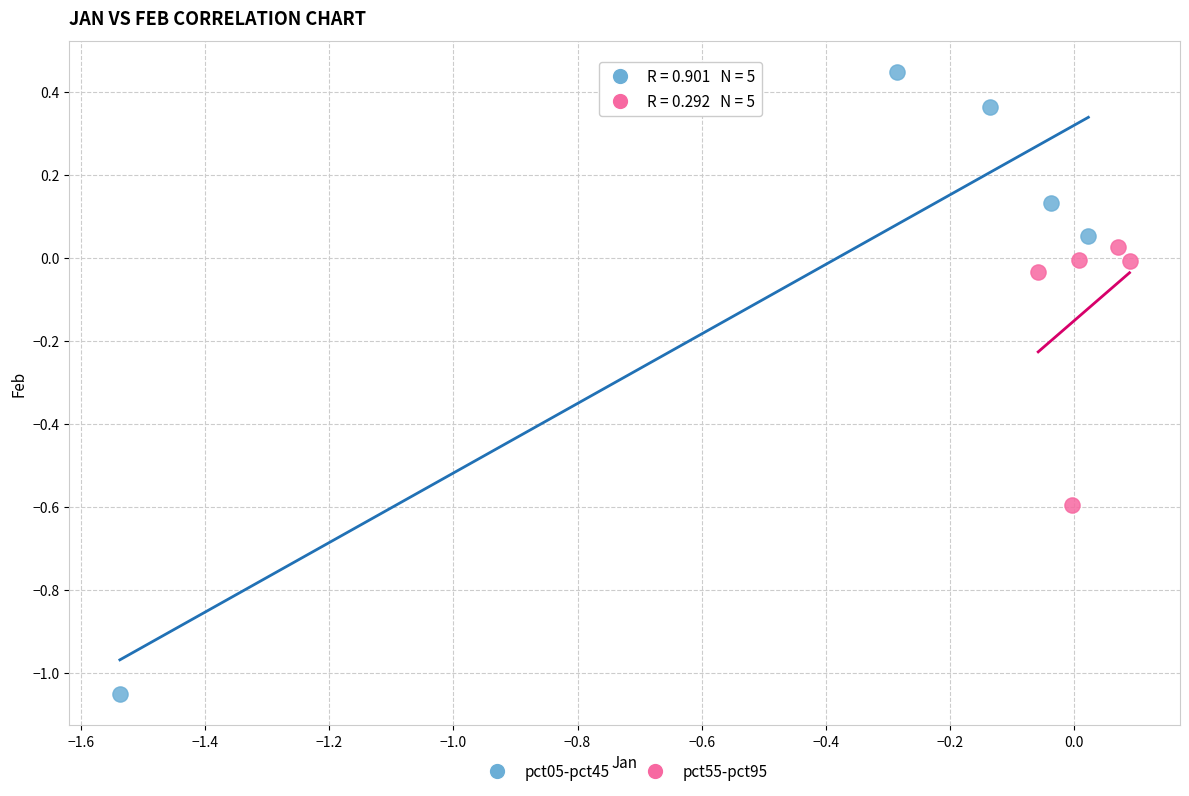

Which series reaches the minimum Y coordinate?

pct05-pct45